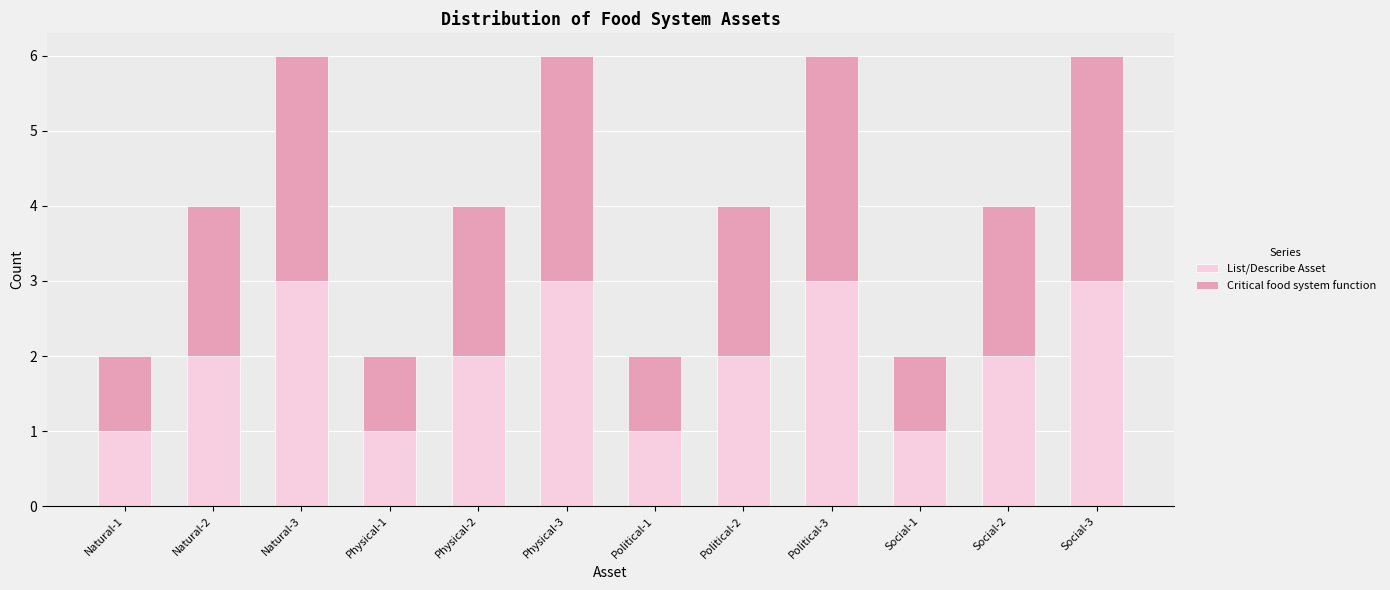

Is it true that List/Describe Asset equals 3 at Physical-3?

True